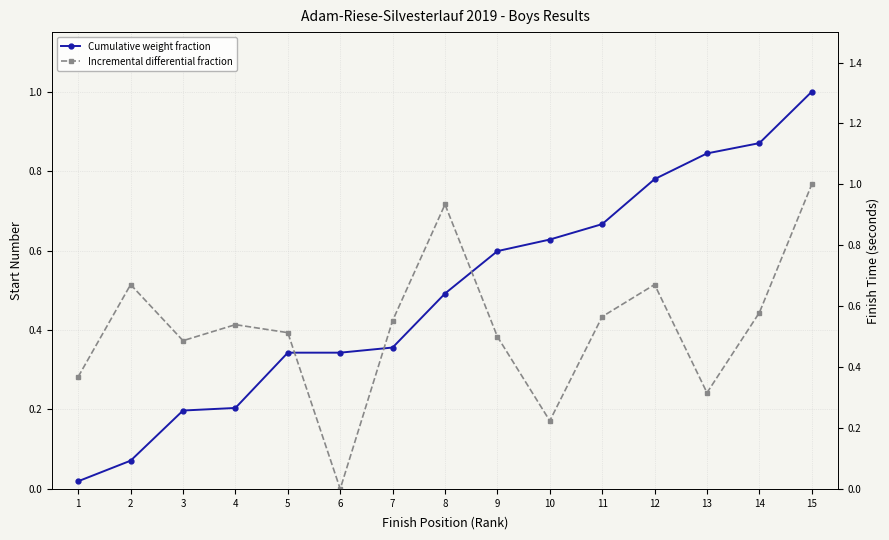

Reading left to right, list all the values displayed in this chart.

Cumulative weight fraction: 1=0.0	2=0.1	3=0.2	4=0.2	5=0.3	6=0.3	7=0.4	8=0.5	9=0.6	10=0.6	11=0.7	12=0.8	13=0.8	14=0.9	15=1.0
Incremental differential fraction: 1=0.4	2=0.7	3=0.5	4=0.5	5=0.5	6=0.0	7=0.6	8=0.9	9=0.5	10=0.2	11=0.6	12=0.7	13=0.3	14=0.6	15=1.0